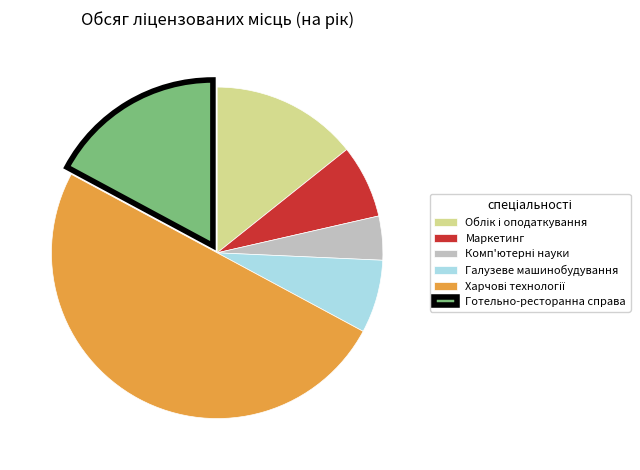

True or false: Галузеве машинобудування accounts for 7% of the total.

True